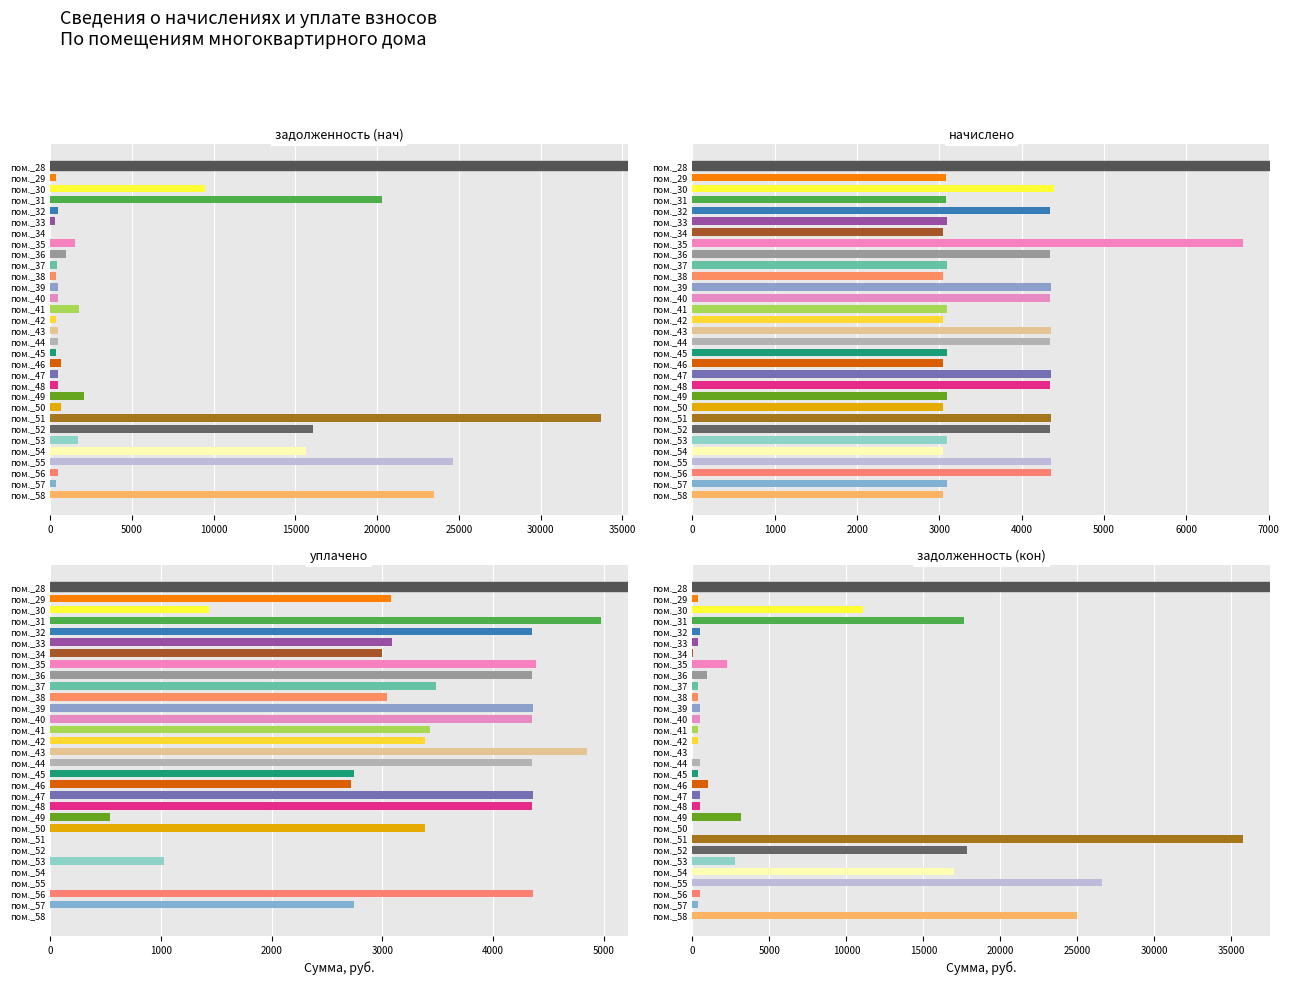

What is the total value across all series at пом._35?

14867.1